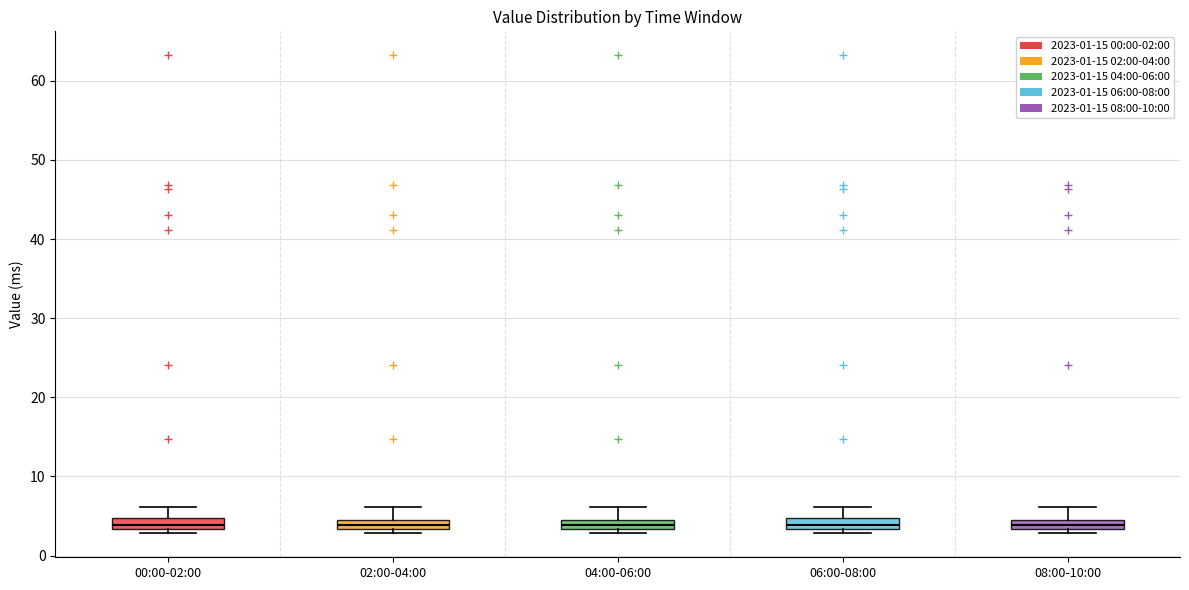

Where does the upper whisker of the box for 06:00-08:00 end on the y-axis? The values are not printed on the chart, so give them approximately, as read against the axis.

6